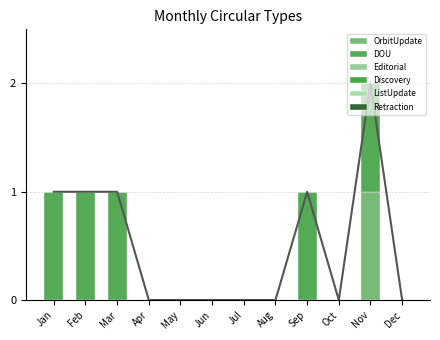

What is the difference between the highest and lowest values at Mar?

1